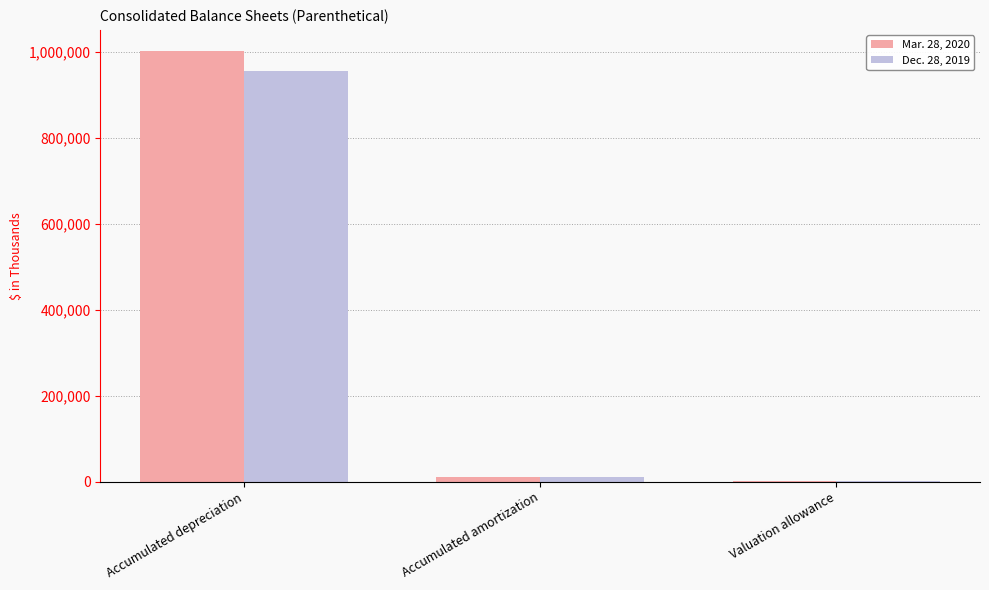

At which label does Mar. 28, 2020 first exceed 11071?

Accumulated depreciation